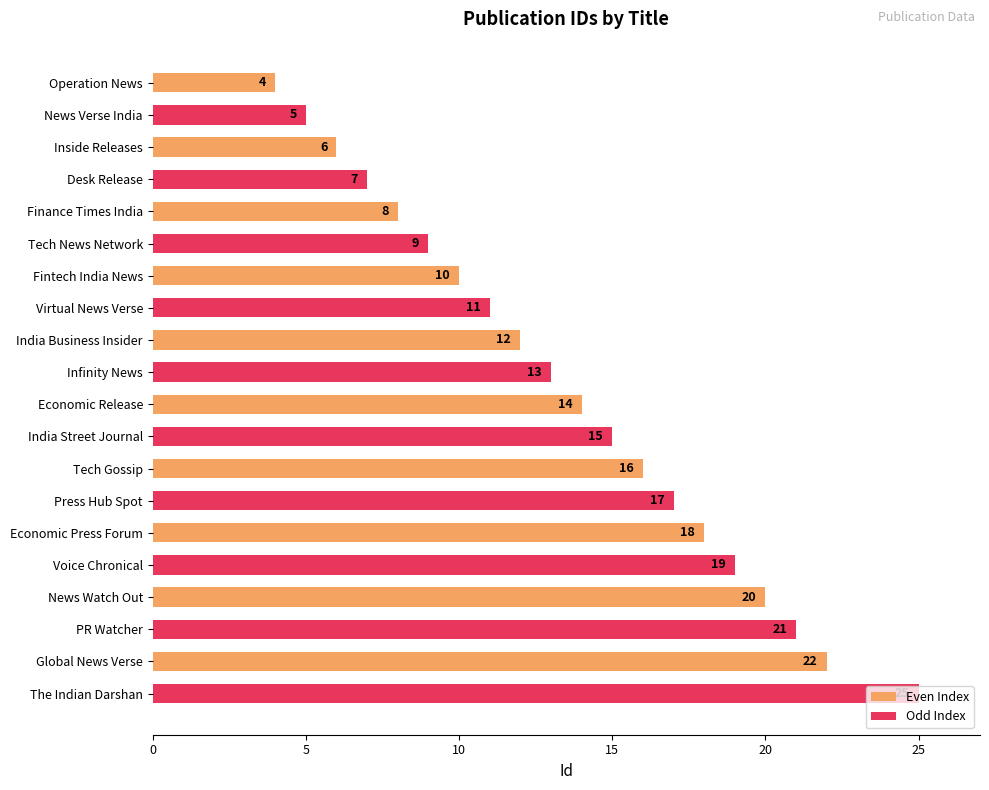

Does the chart contain any negative values?

No